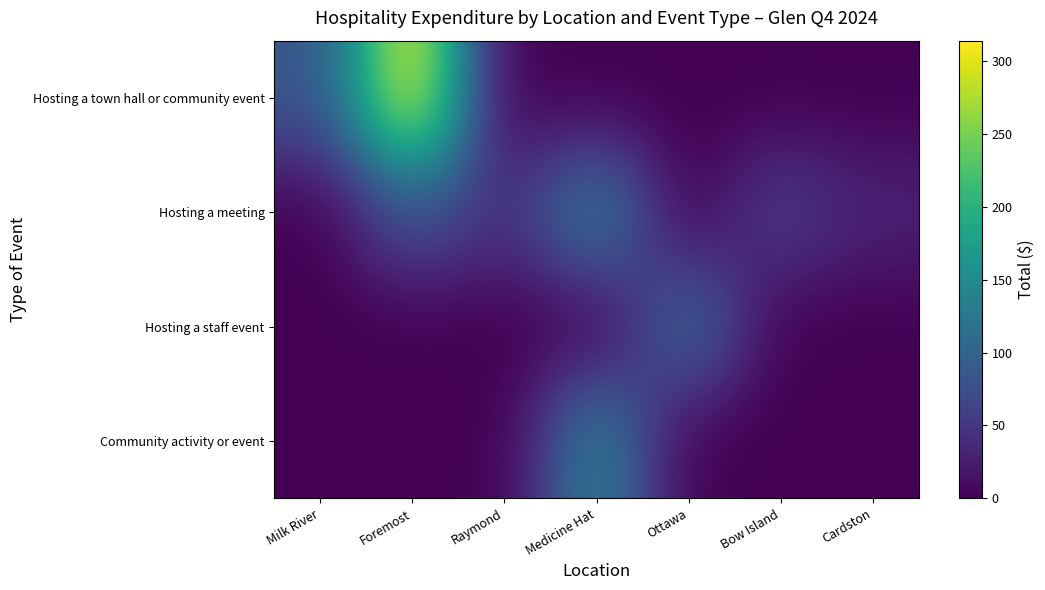

At how many categories does at least one series exceed 163?

1